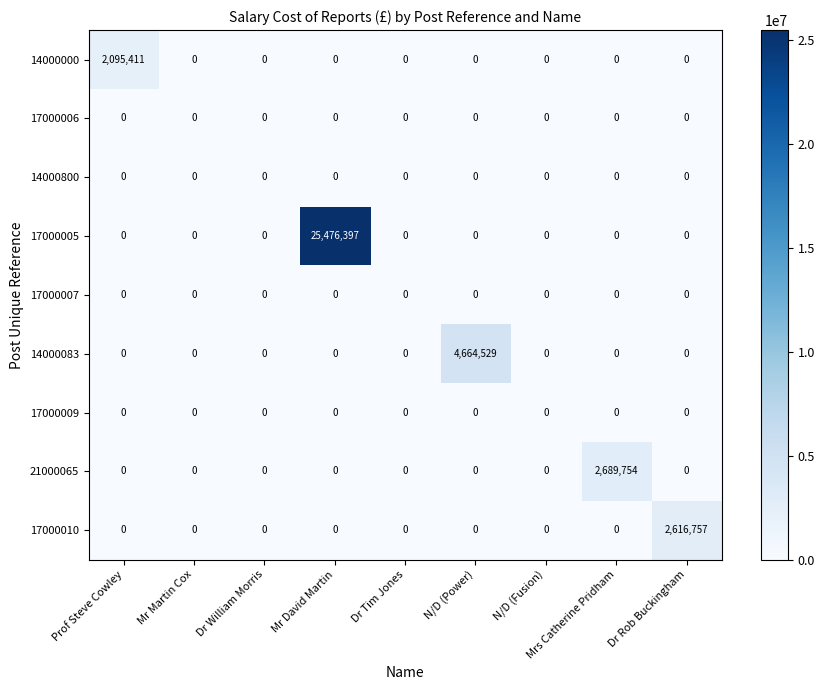

Is it true that 17000005 equals 0 at Dr William Morris?

True